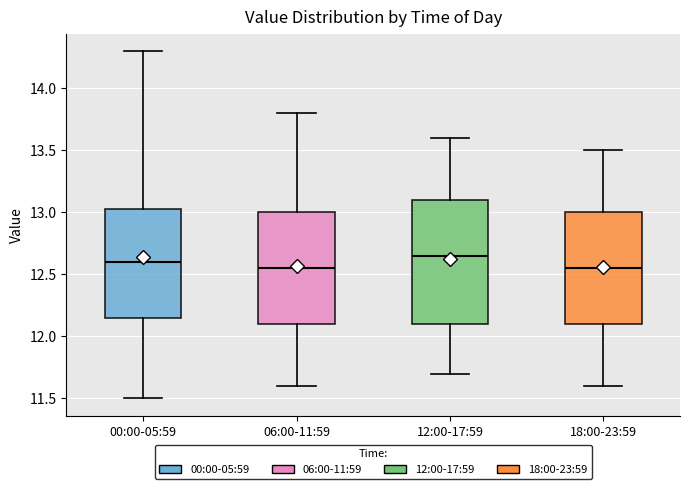

Comparing the boxes themselves (not the whiskers), which one is the tallest?

12:00-17:59